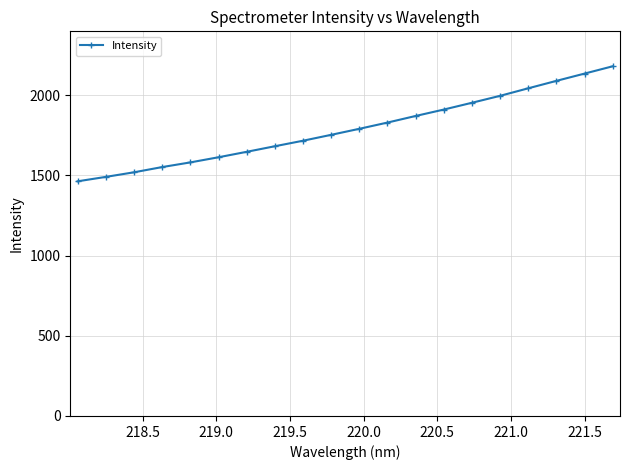

What is the greatest value displayed?

2180.0